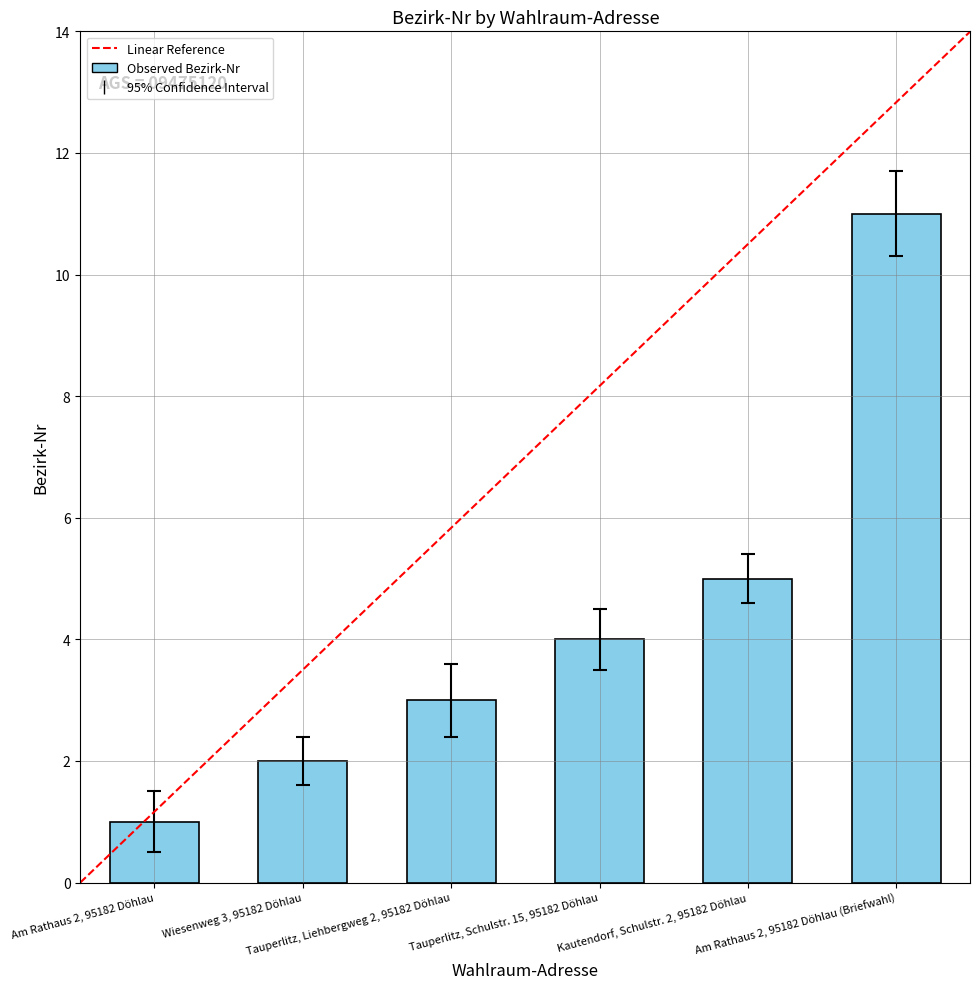

What position from the right is Wiesenweg 3, 95182 Döhlau?

5